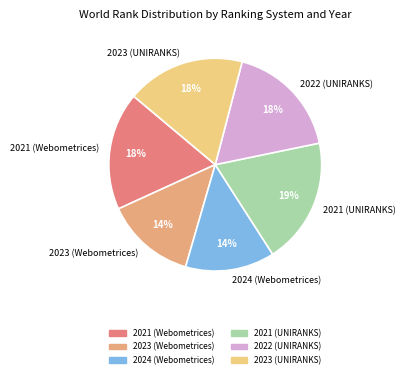

How many segments does this pie chart have?

6